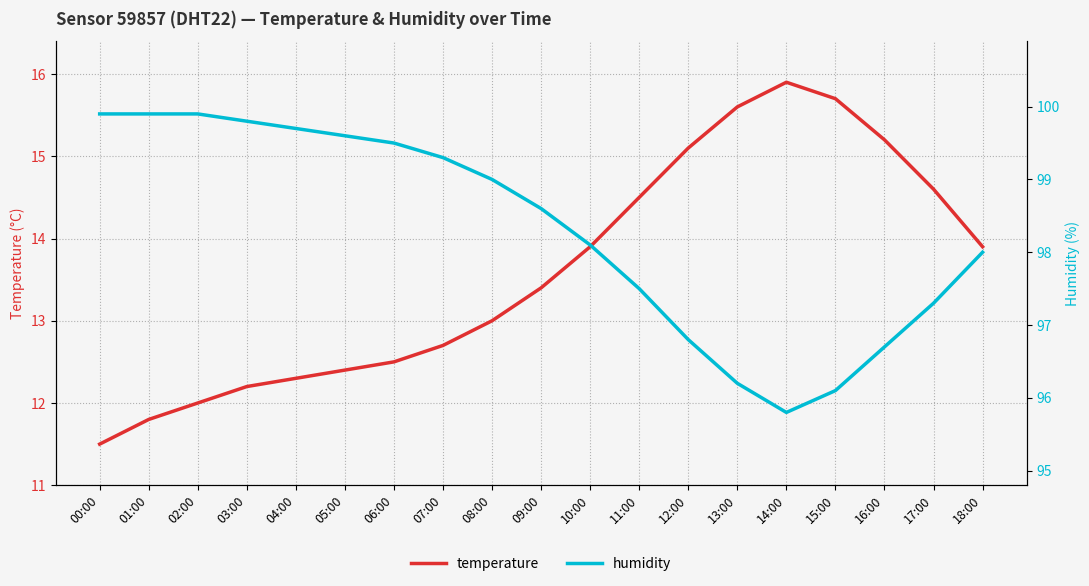

What is the difference between the temperature values at 07:00 and 16:00?

2.5